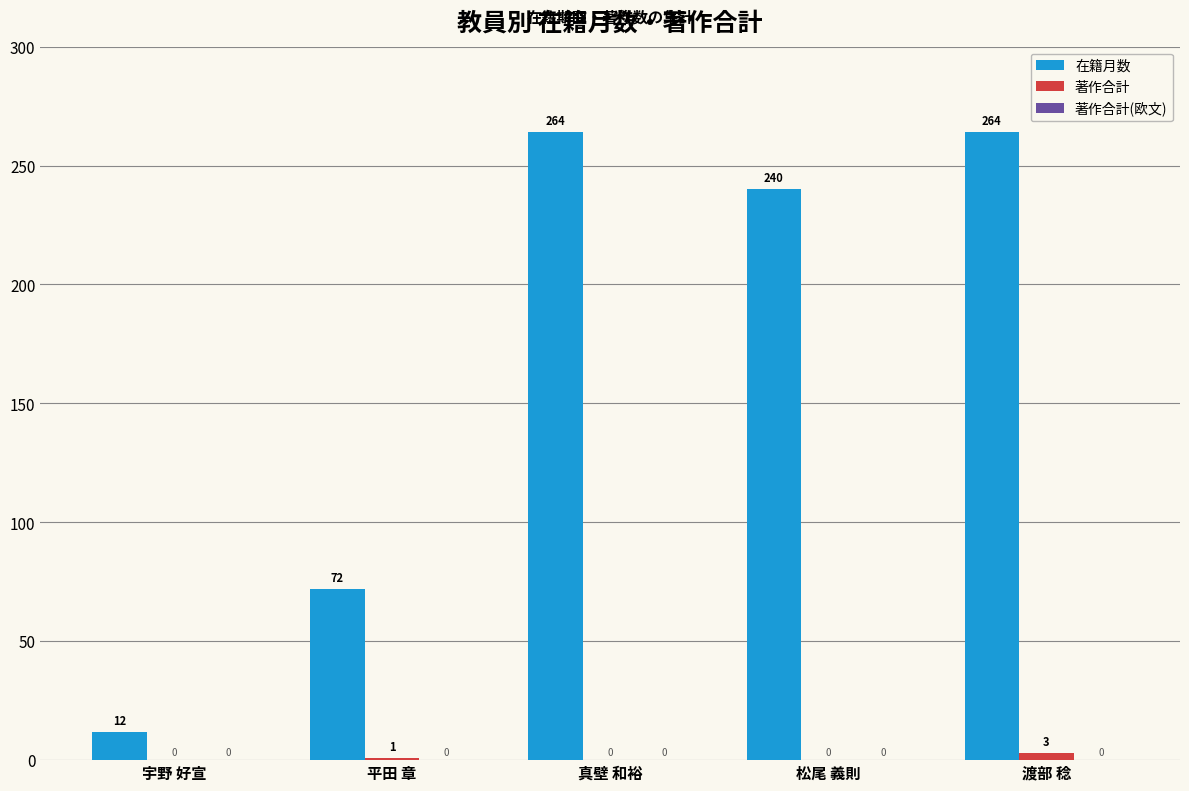

At which category is the sum across all series the highest?

渡部 稔